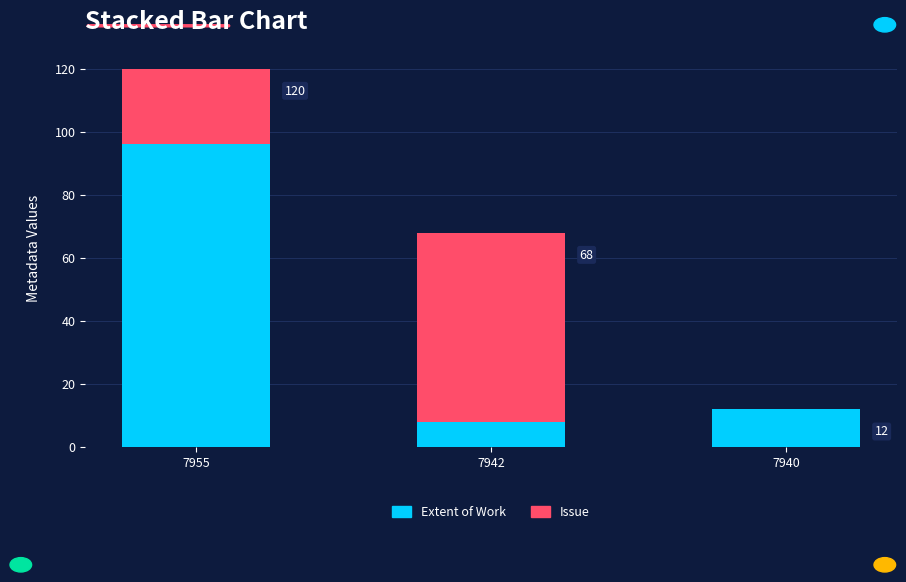

What is the total value across all series at 7955?

120